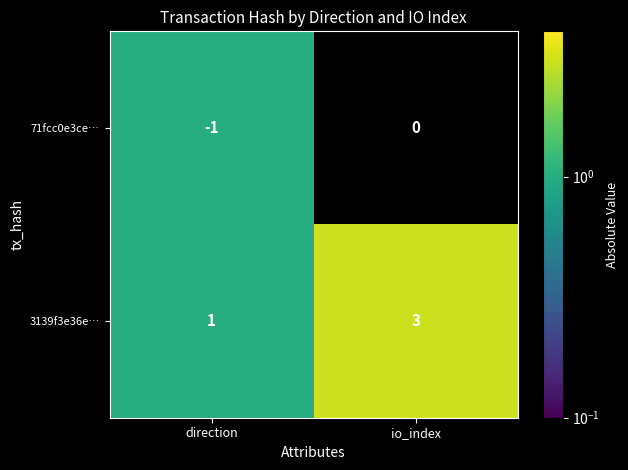

At how many categories does at least one series exceed 2?

1